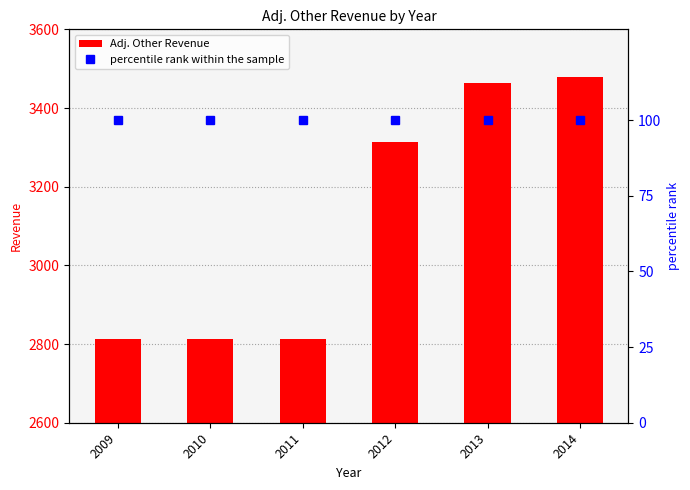

Rank the series by their maximum value, from highest to lowest.

Adj. Other Revenue, percentile rank within the sample